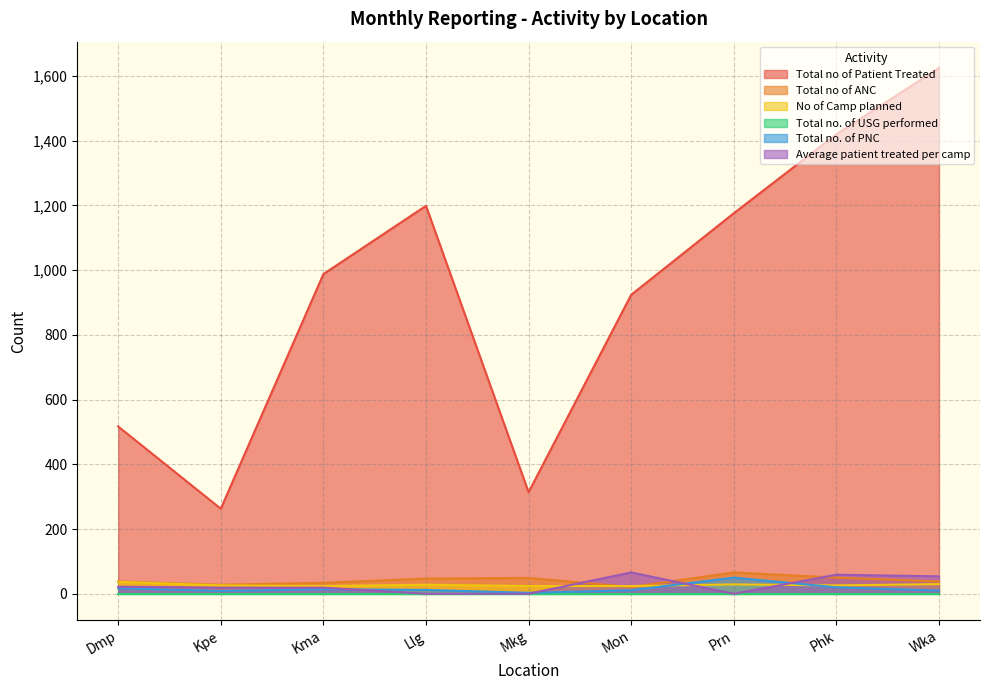

Is it true that No of Camp planned equals 30 at Wka?

True